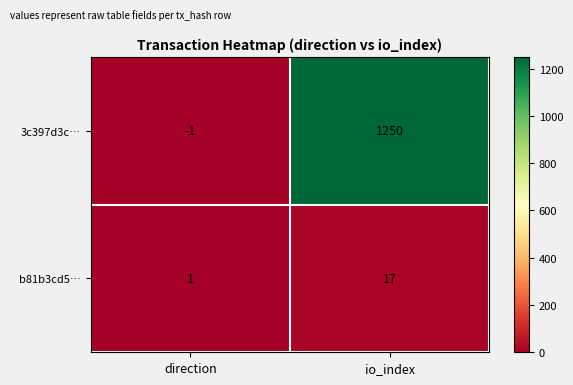

Is it true that 3c397d3c… equals 1250 at io_index?

True